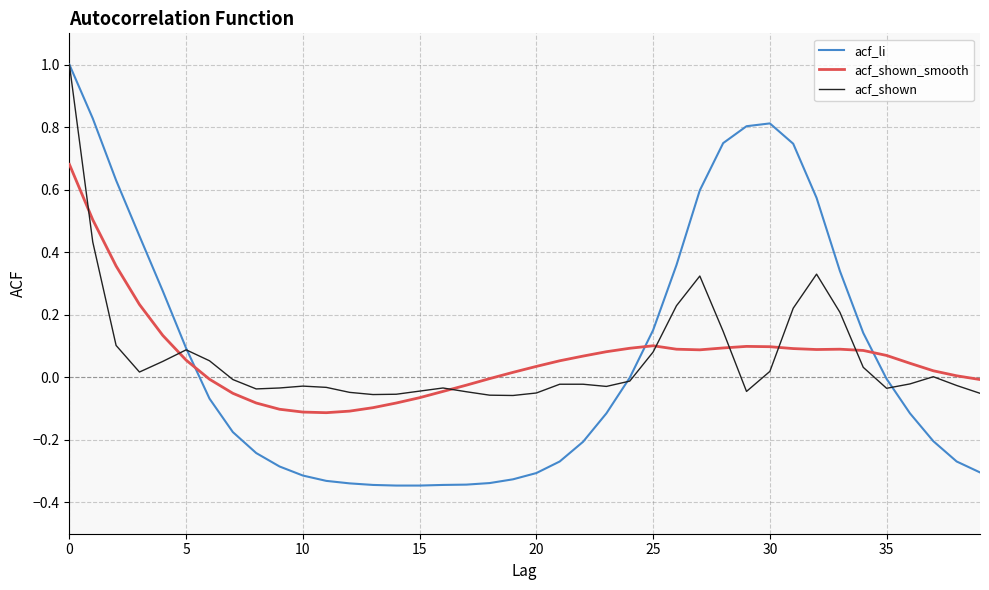

Count the number of data series in this chart.

3